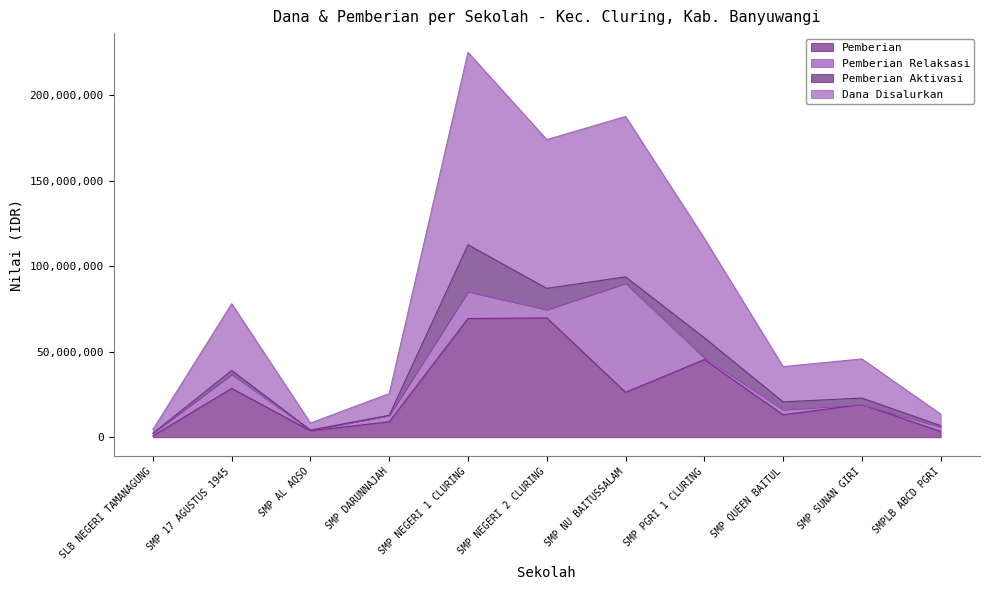

Count the number of categories in the chart.

11